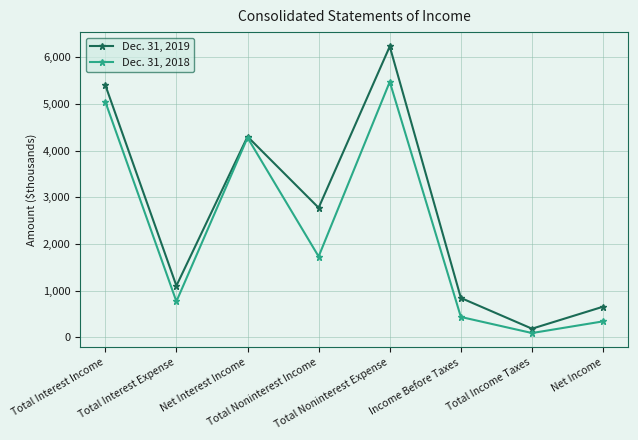

Which series has the widest spread of values?

Dec. 31, 2019